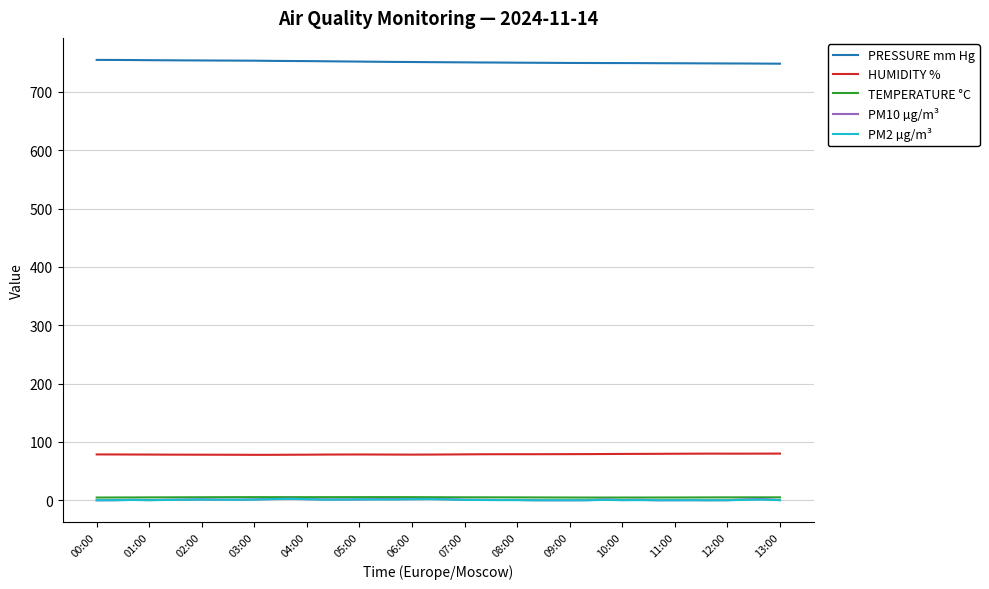

What is the difference between the maximum and minimum values in the PRESSURE mm Hg series?

6.5